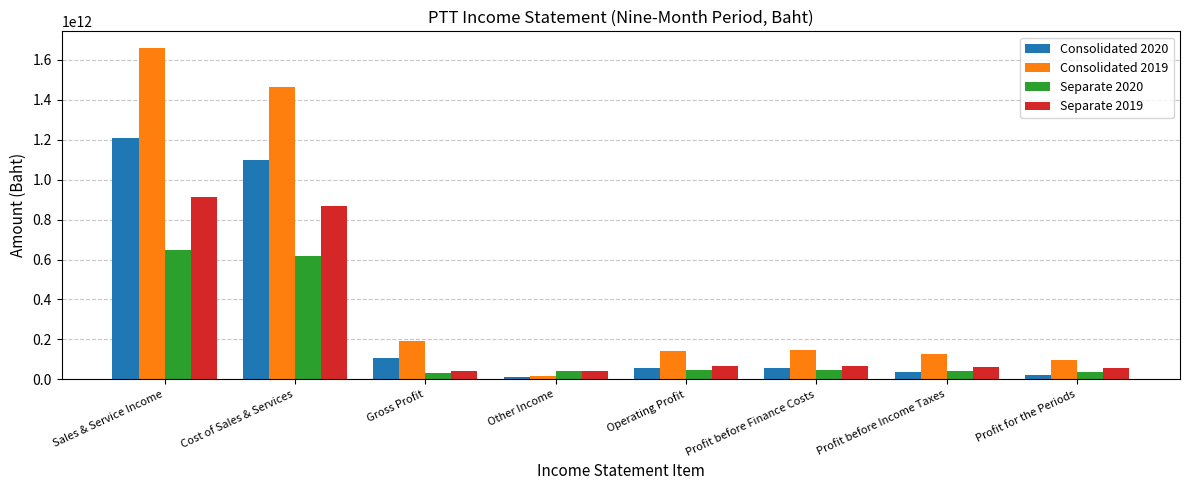

How many groups of bars are there?

8